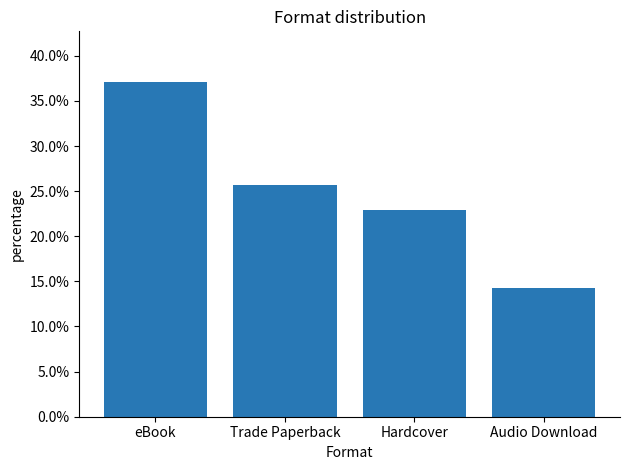

What is the difference between the maximum and minimum values?

0.2